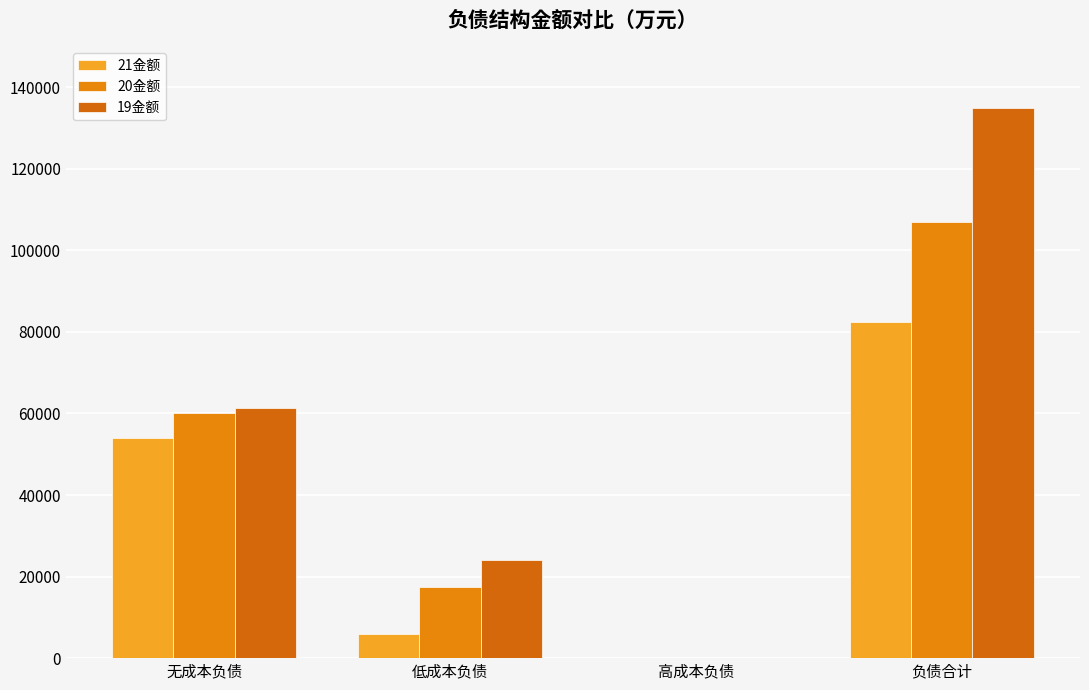

The 20金额 series shows 59065.8 at 高成本负债. True or false?

False